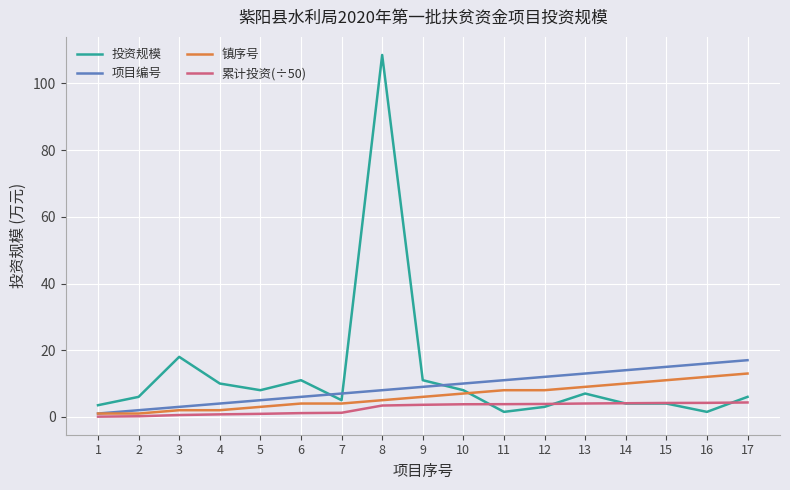

What are all the series names shown in the legend?

投资规模, 项目编号, 镇序号, 累计投资(÷50)